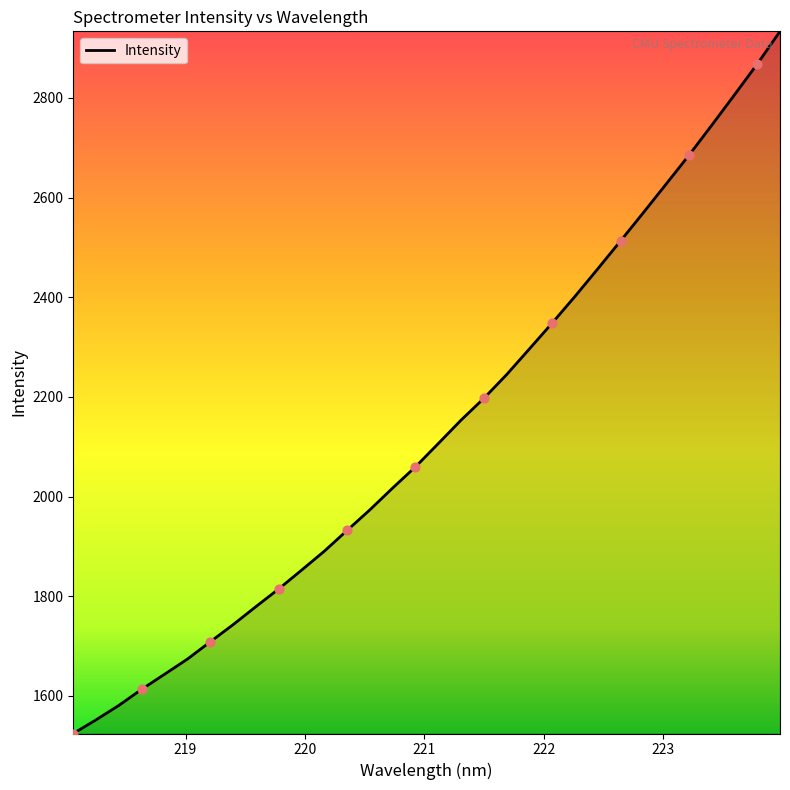

What is the difference between the maximum and minimum values?

1409.0